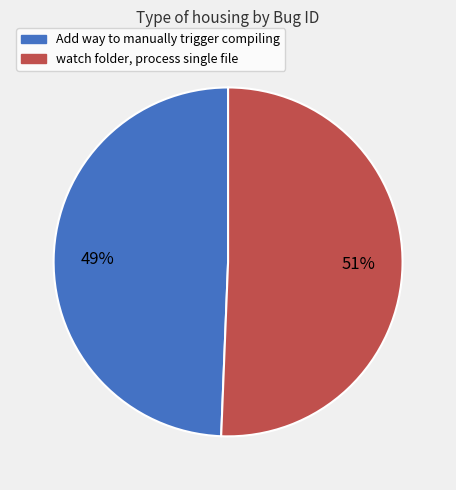

Count the number of slices in the pie.

2